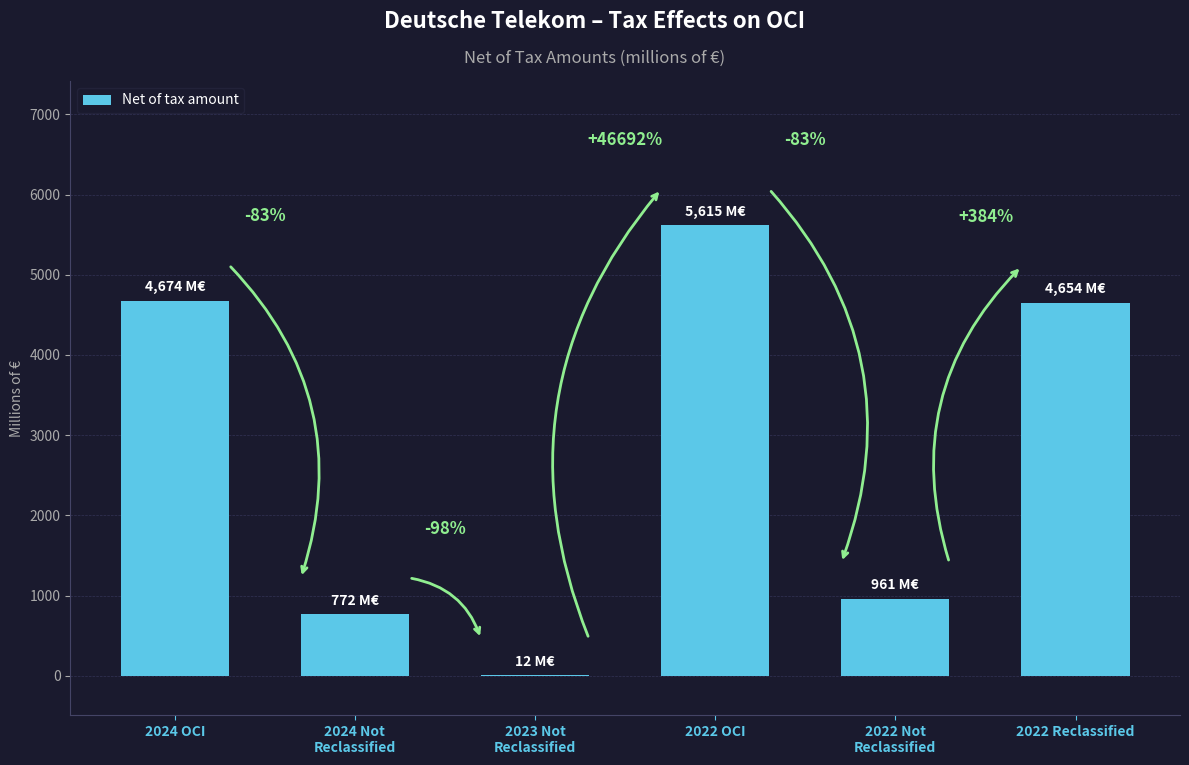

Where is the data nearest to the value 2813?

2022 Reclassified